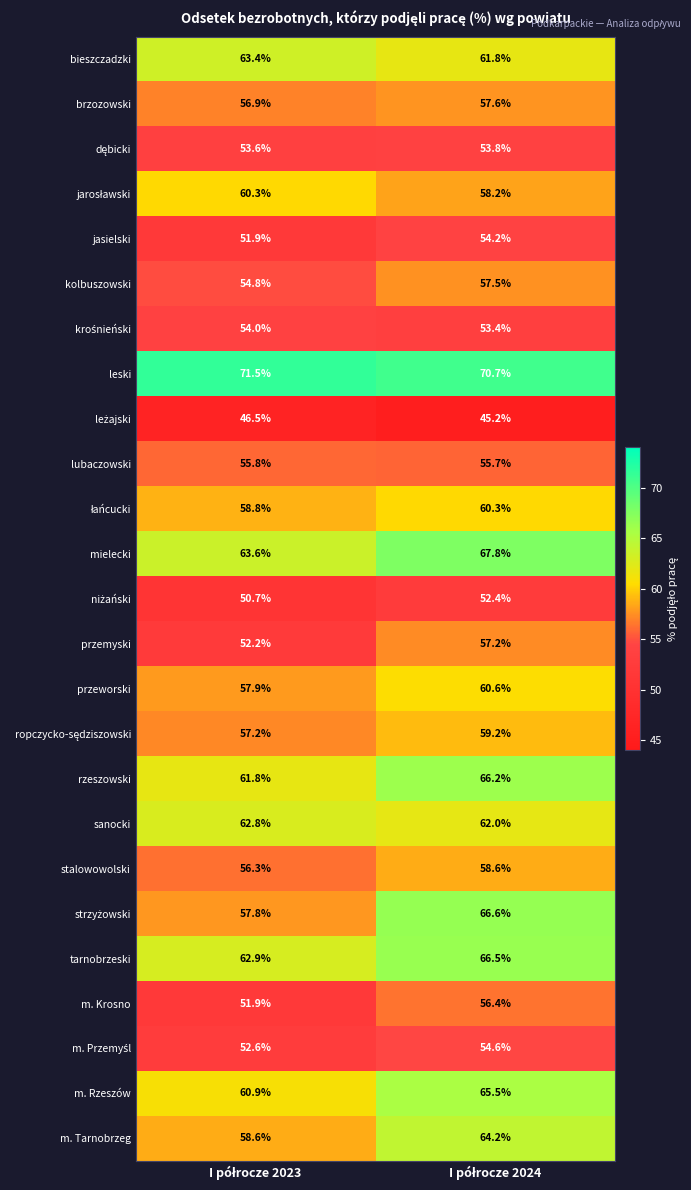

Which series has the largest total across all categories?

leski